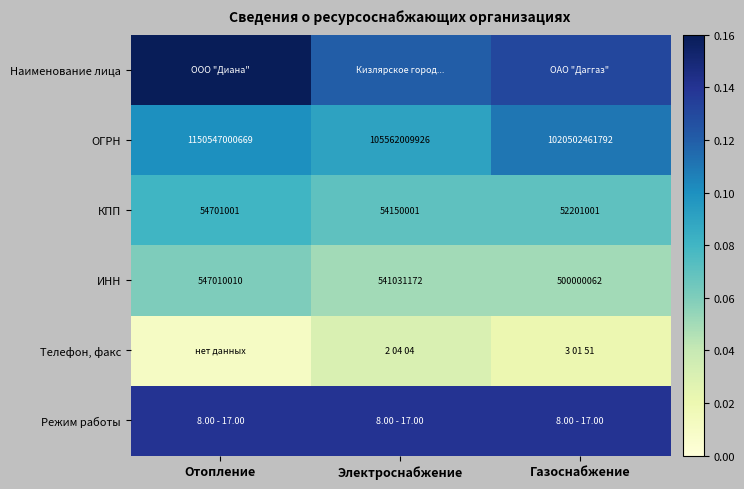

At which label is ИНН closest to 523505036?

Электроснабжение